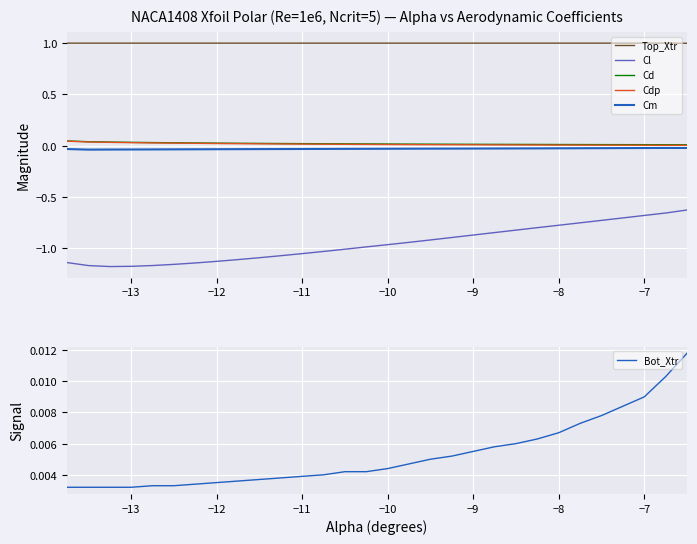

At how many categories does at least one series exceed 0?

30